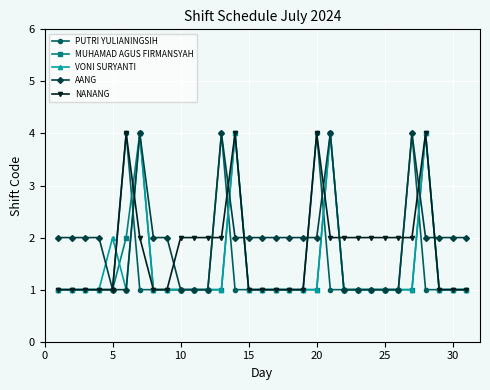

What is the value of the VONI SURYANTI point at the 23rd from the left?

1